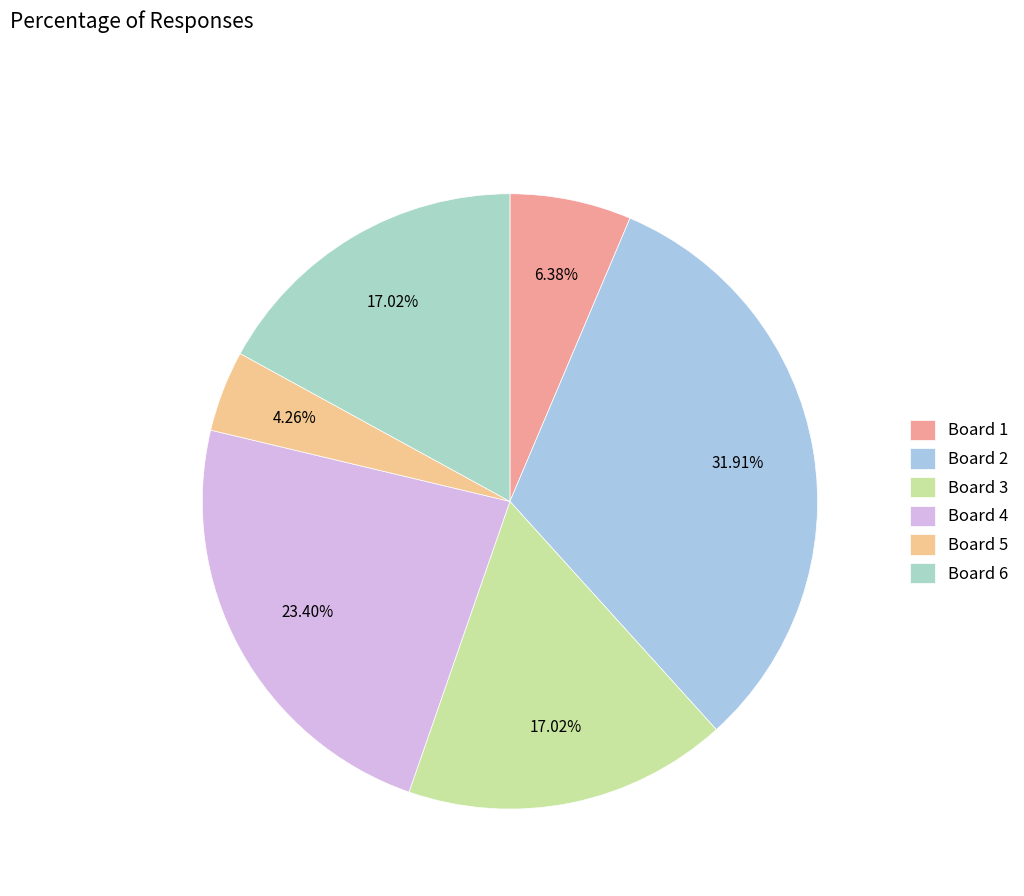

How many slices are in this pie chart?

6